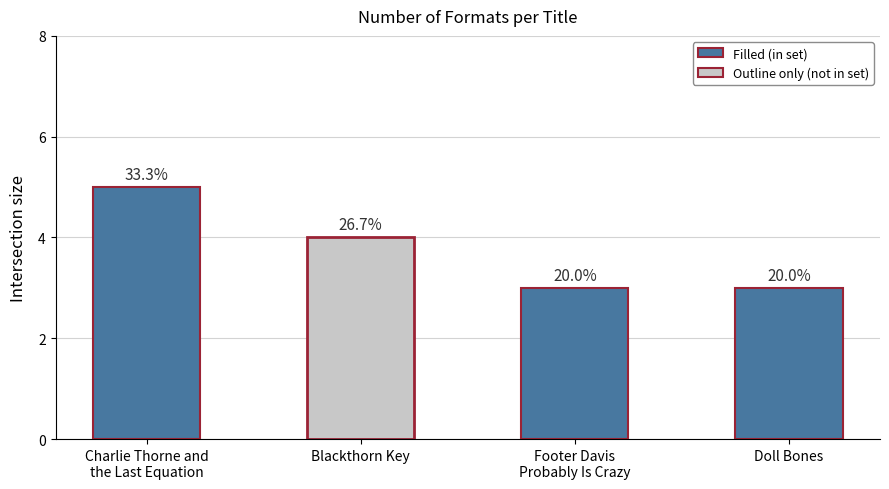

Reading right to left, transcribe all the data shown in this chart.

Doll Bones=3	Footer Davis
Probably Is Crazy=3	Blackthorn Key=4	Charlie Thorne and
the Last Equation=5